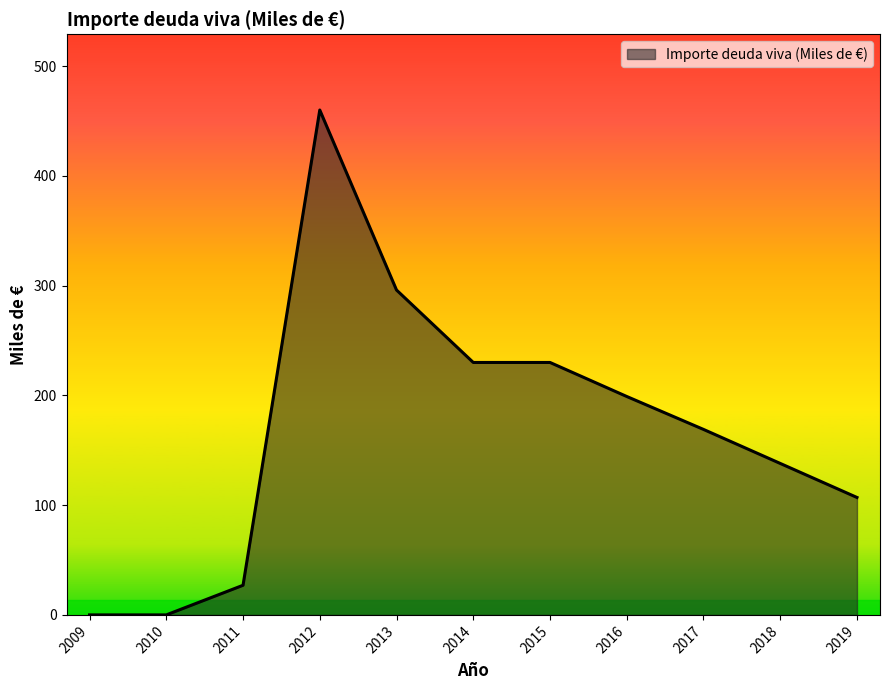

The chart shows a value of 230 at 2014. True or false?

True